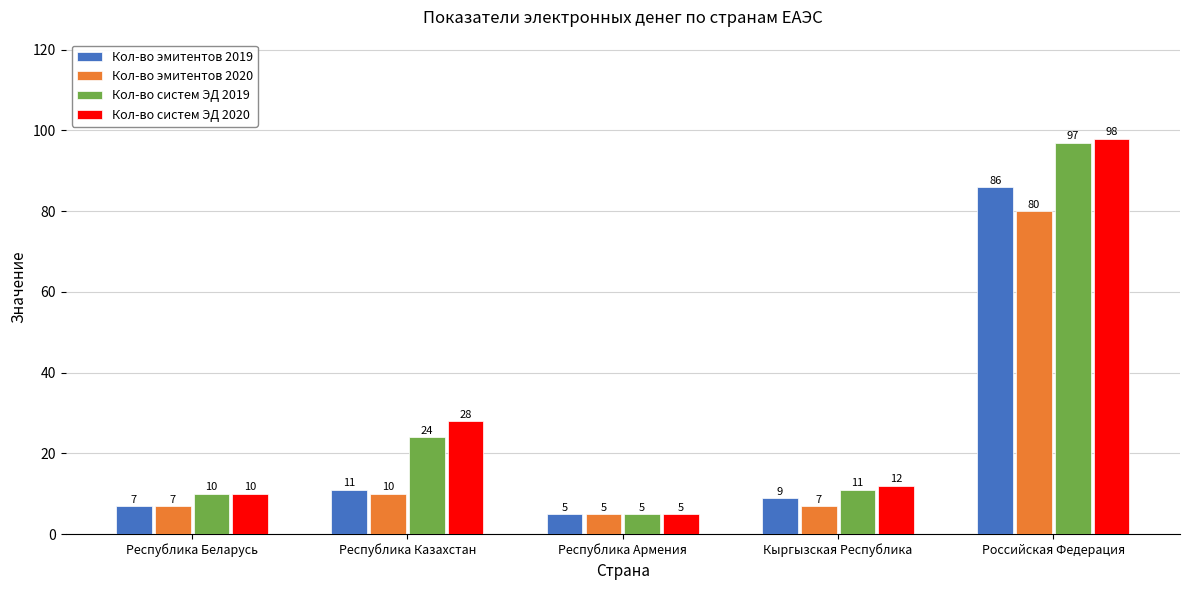

The Кол-во эмитентов 2020 series shows 80 at Российская Федерация. True or false?

True